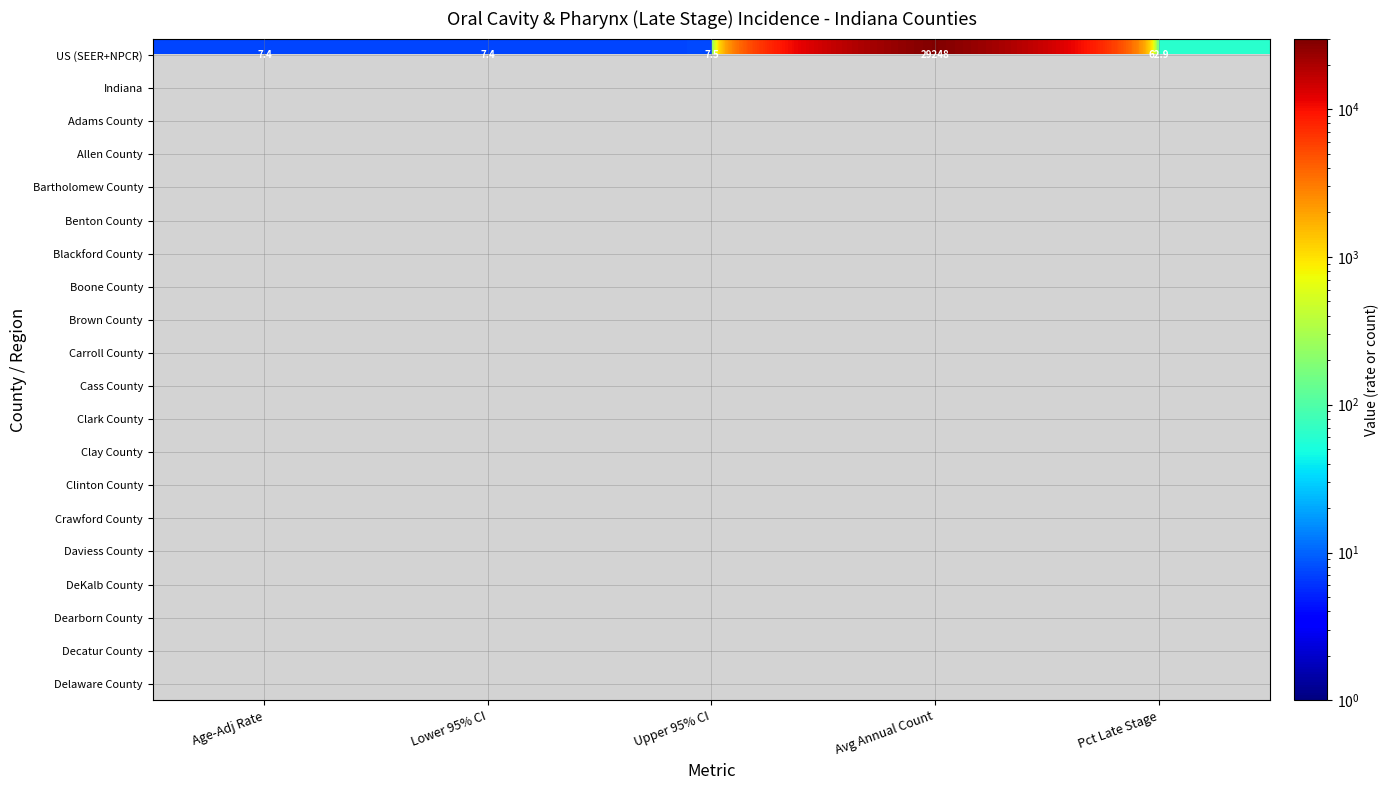

What is the difference between the US (SEER+NPCR) values at Avg Annual Count and Age-Adj Rate?

29240.6